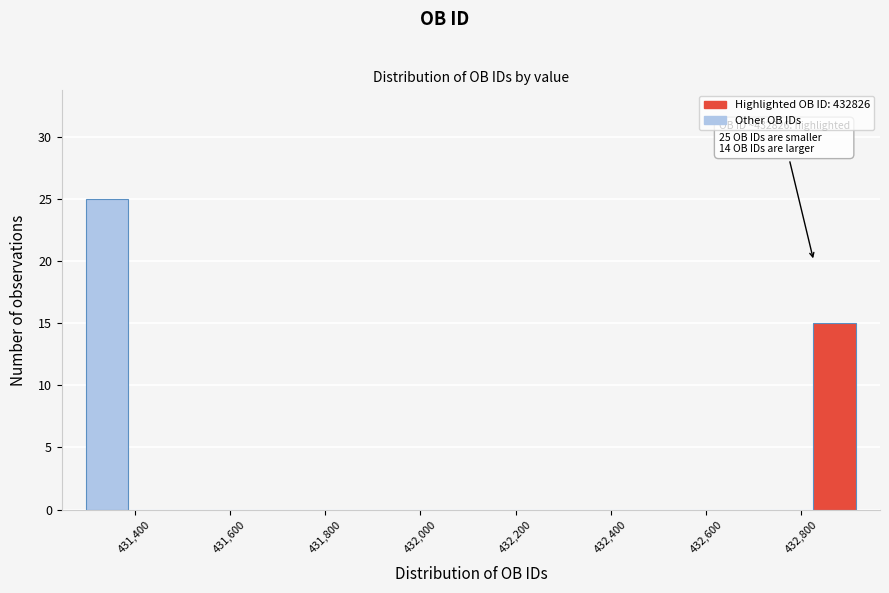

Which range on the x-axis has the tallest bar?

431300 to 431380